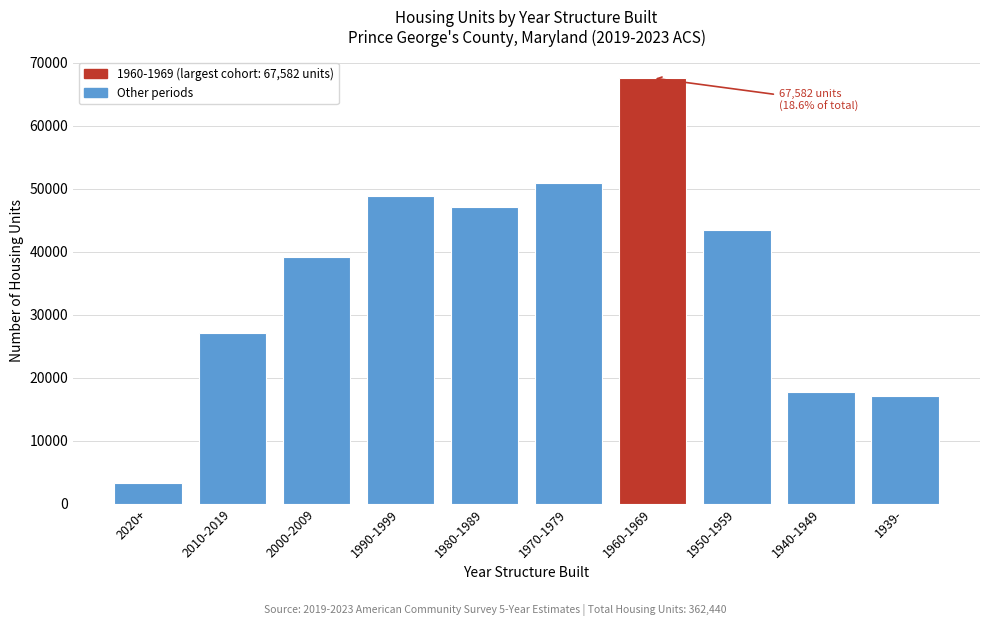

Reading right to left, extract all data points from this chart.

17081	17715	43470	67582	50990	47130	48902	39215	27090	3265